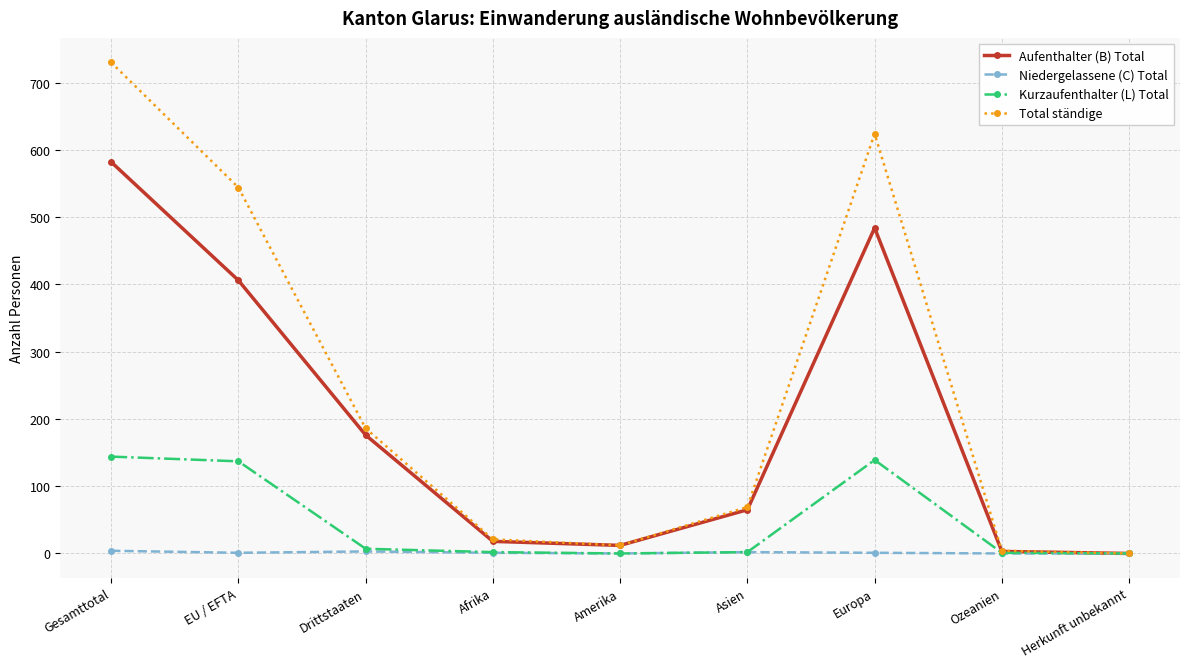

At which category is the sum across all series the highest?

Gesamttotal